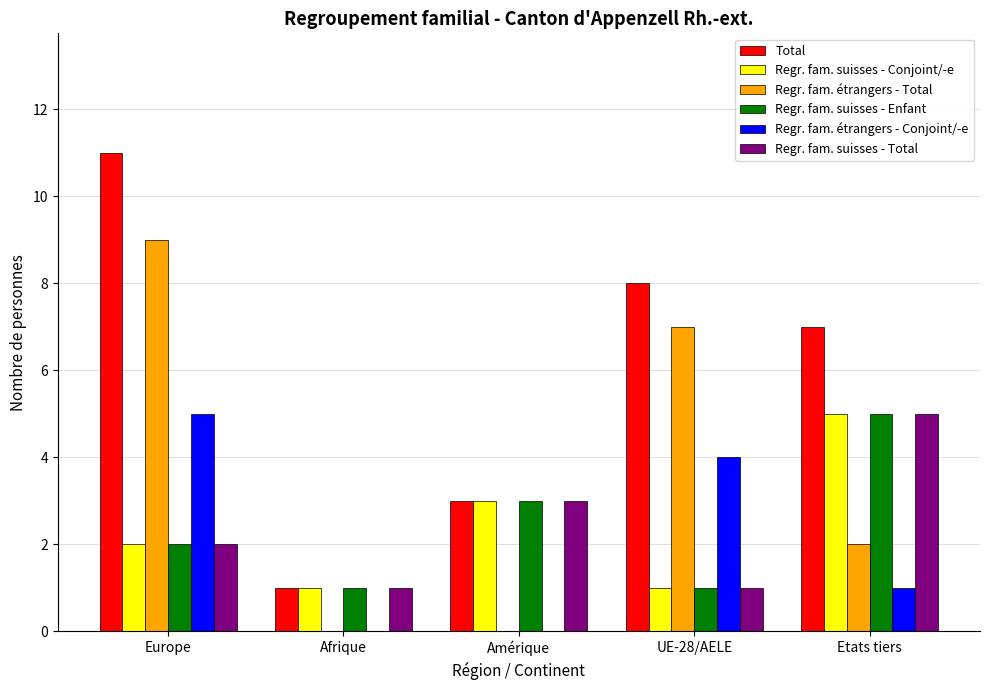

At which category does the chart reach its peak across all series?

Europe